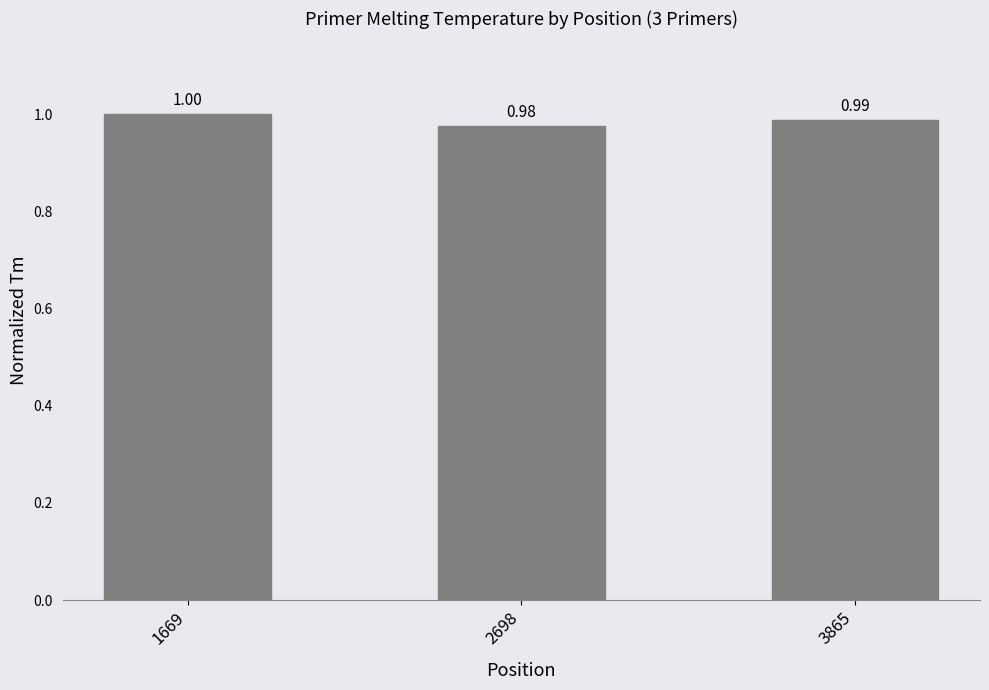

The value at 1669 is 1.5. True or false?

False